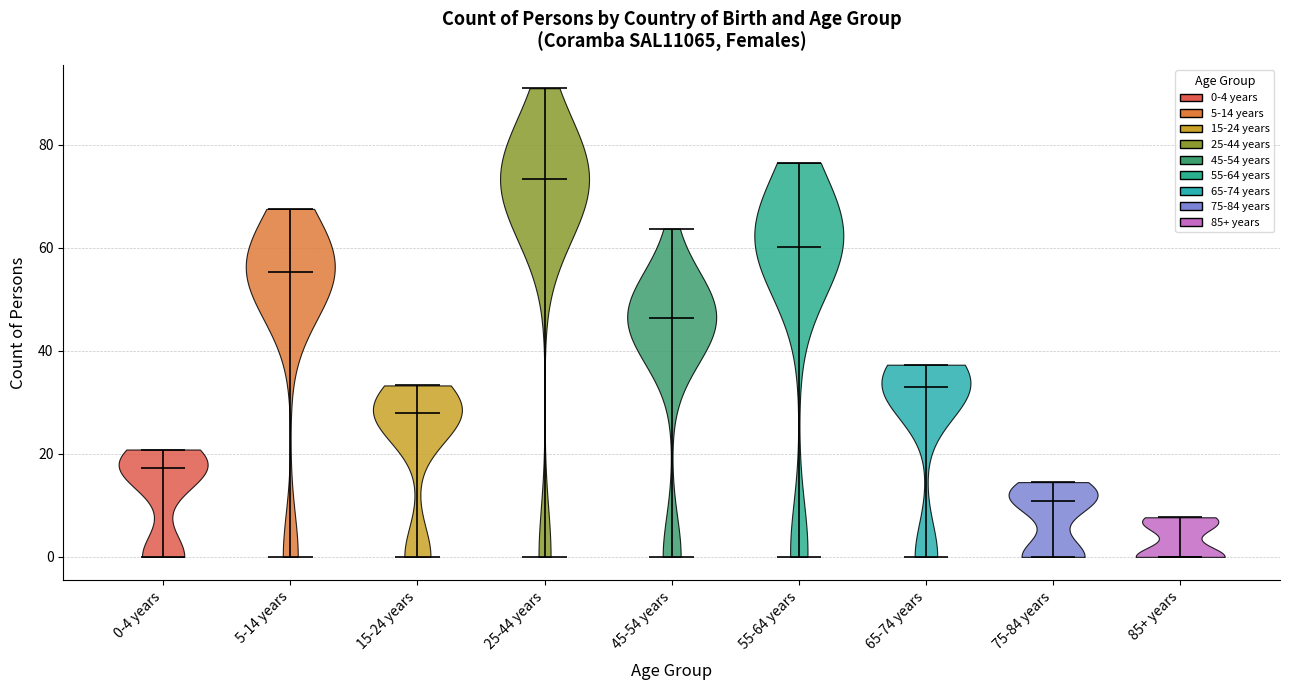

Reading left to right, read every violin against the y-axis: where its median line is, and the lowest and highest points it reaches. The values are not printed on the chart, so give them approximately, as read against the axis.

0-4 years: median line 18, lowest point 0, highest point 20
5-14 years: median line 56, lowest point 0, highest point 68
15-24 years: median line 28, lowest point 0, highest point 34
25-44 years: median line 74, lowest point 0, highest point 90
45-54 years: median line 46, lowest point 0, highest point 64
55-64 years: median line 60, lowest point 0, highest point 76
65-74 years: median line 32, lowest point 0, highest point 38
75-84 years: median line 10, lowest point 0, highest point 14
85+ years: median line 0, lowest point 0, highest point 8